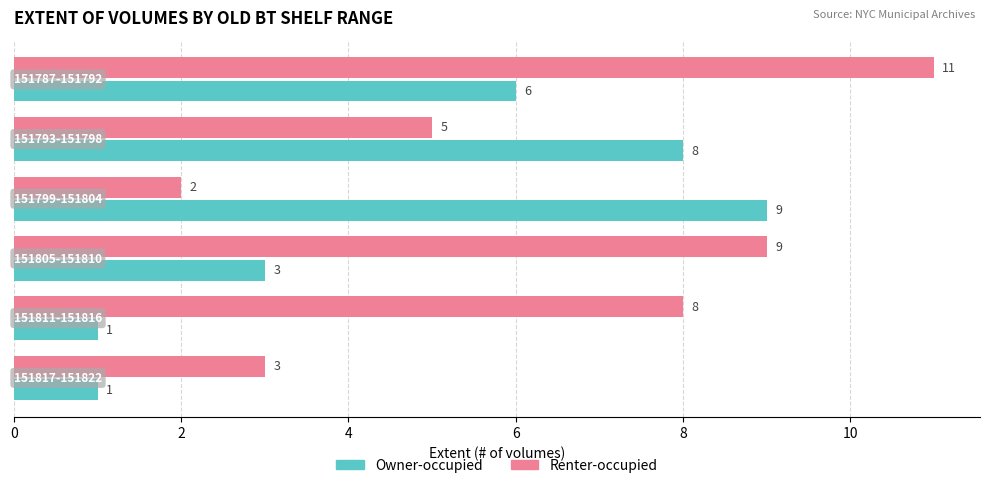

What is the sum of all Renter-occupied values?

38